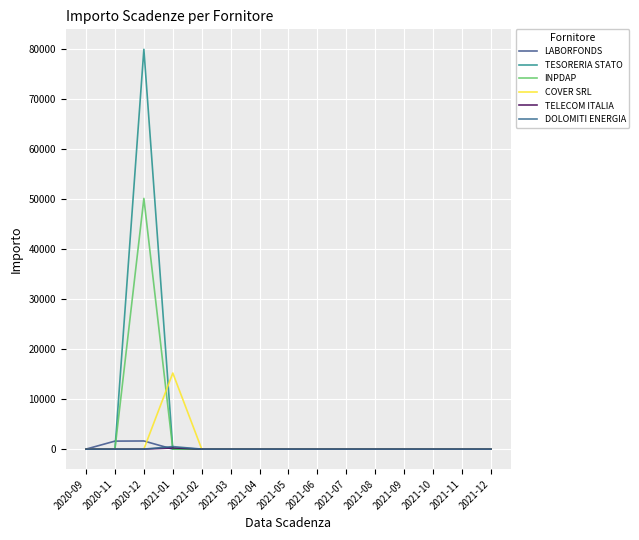

Is it true that COVER SRL equals 9523.4 at 2020-11?

False